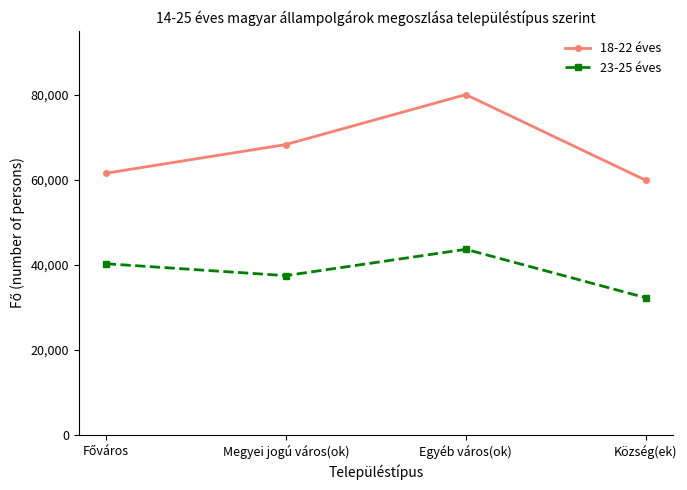

True or false: 18-22 éves and 23-25 éves intersect in this chart.

False